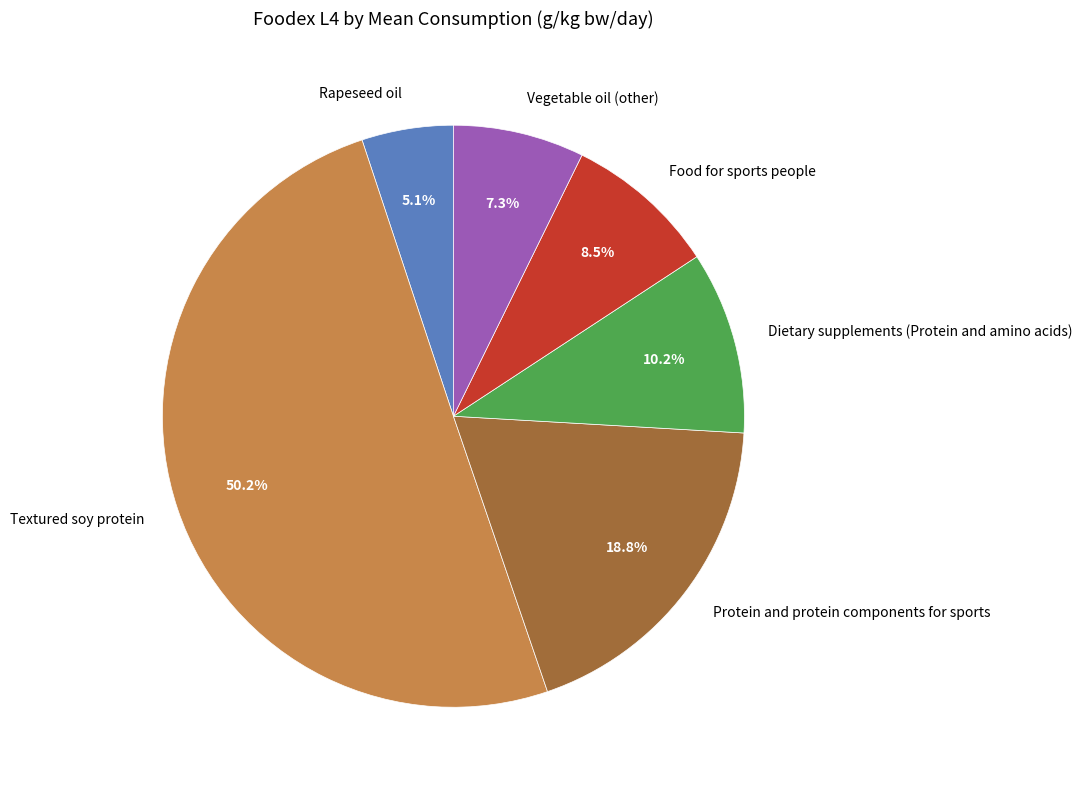

Rank the categories by value from lowest to highest.

Rapeseed oil, Vegetable oil (other), Food for sports people, Dietary supplements (Protein and amino acids), Protein and protein components for sports, Textured soy protein